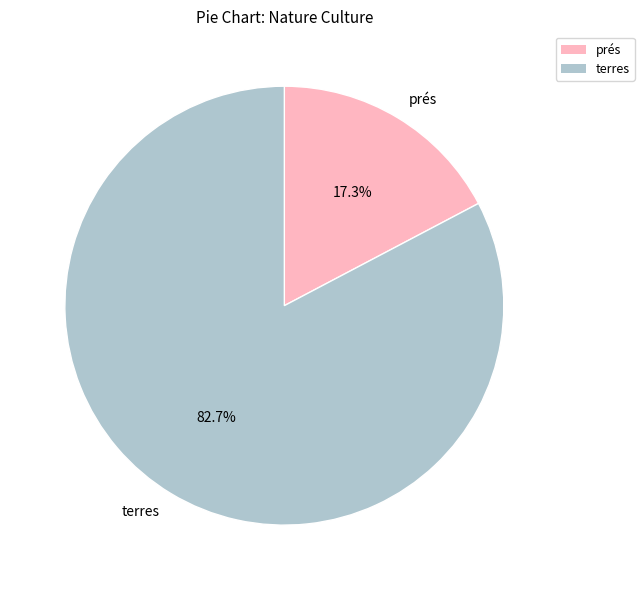

Rank the categories by value from highest to lowest.

terres, prés